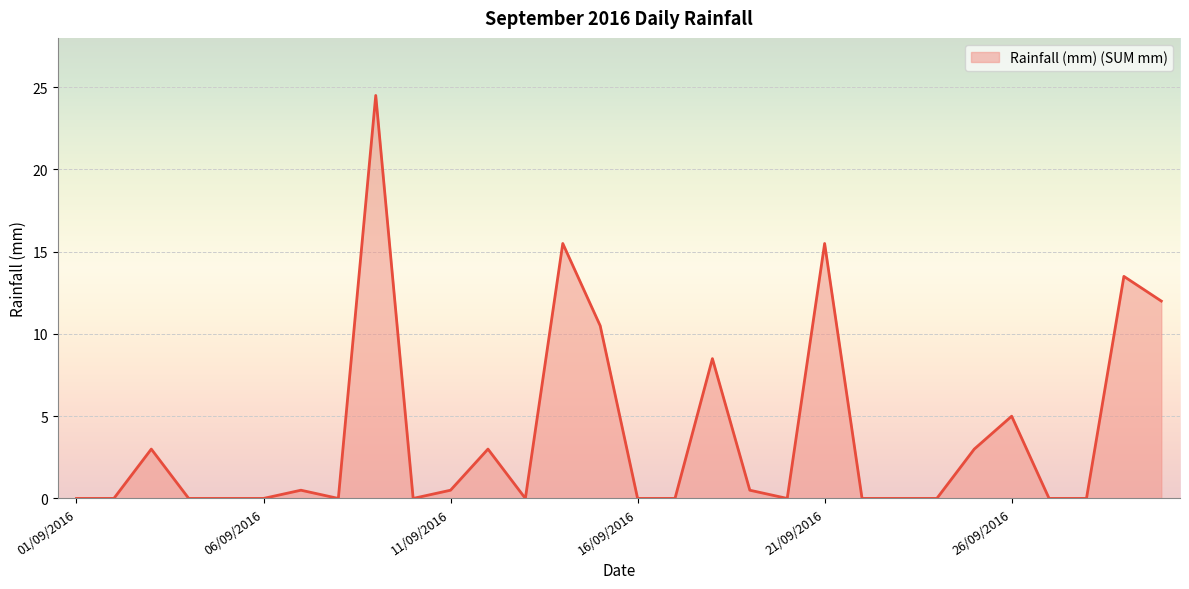

What is the difference between the maximum and minimum values?

24.5